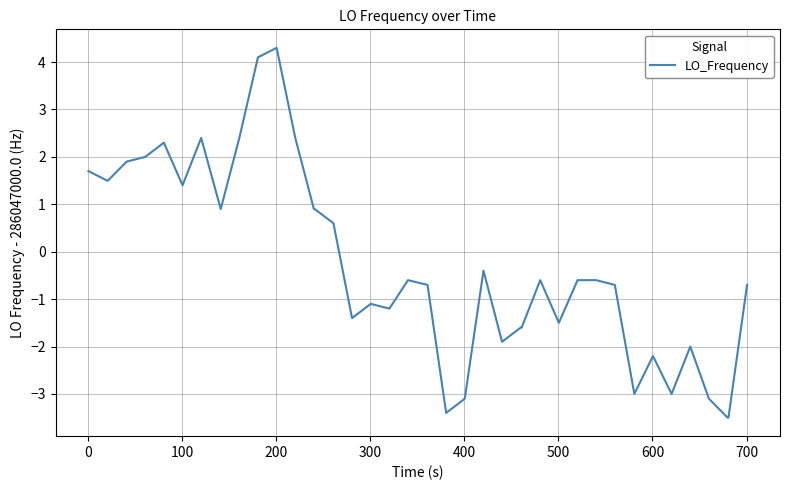

What is the difference between the maximum and minimum values?

7.8